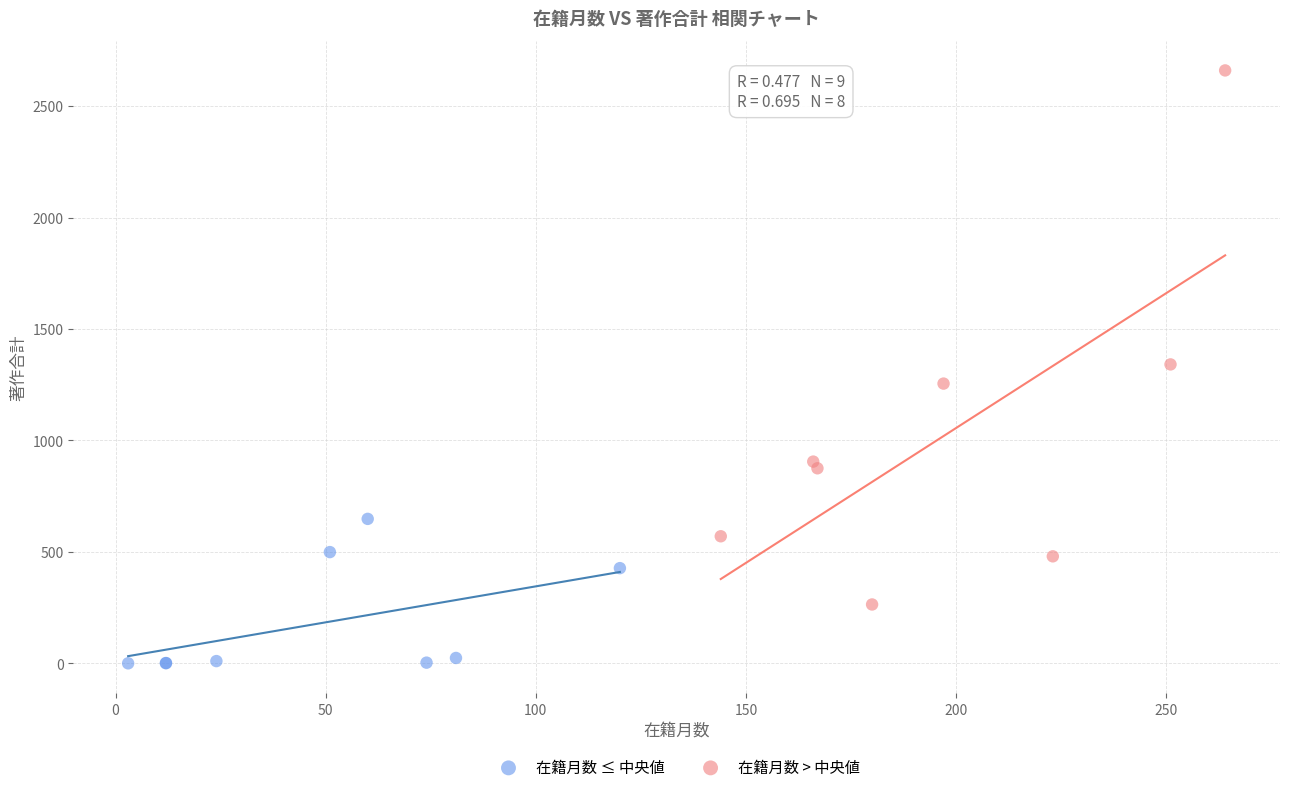

Which series reaches the maximum Y coordinate?

在籍月数 > 中央値